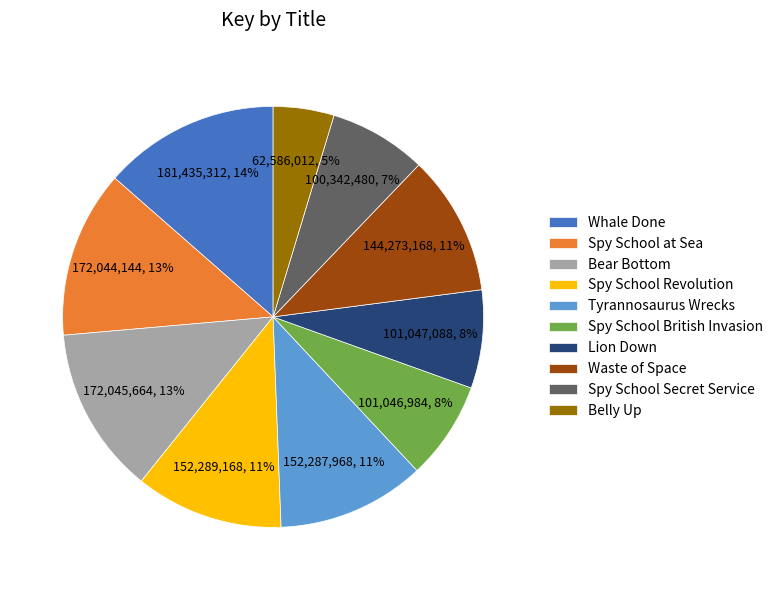

What is the ratio of the value at Spy School British Invasion to the value at Whale Done?

0.6